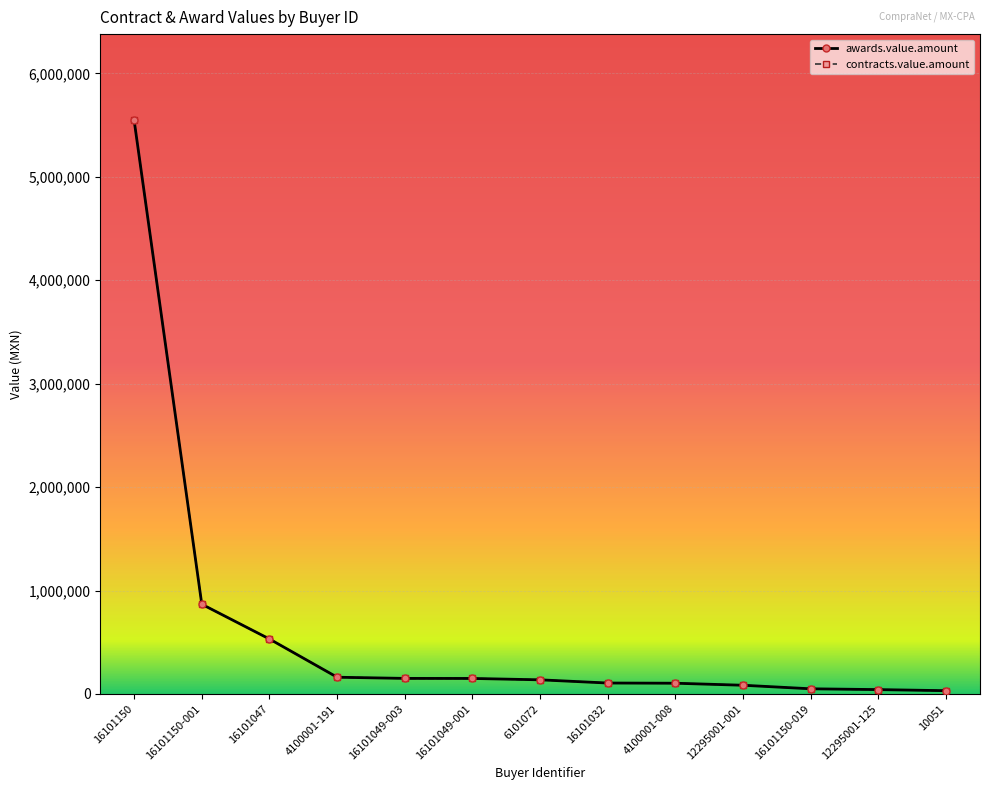

True or false: awards.value.amount has more than 1 interior local peaks.

False